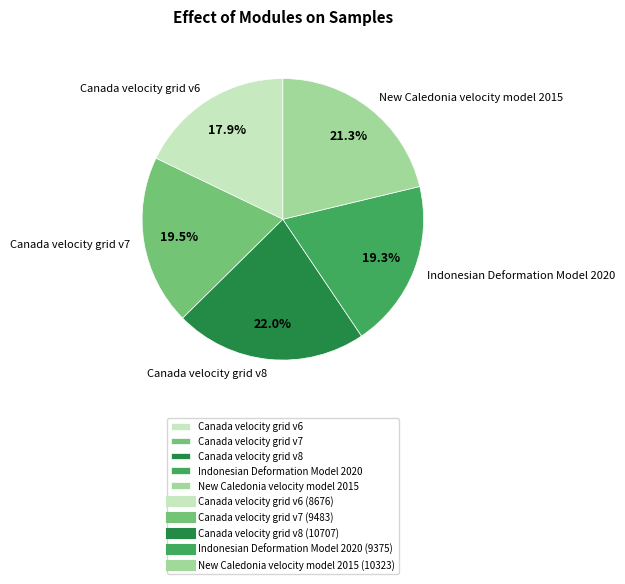

Combined, what portion of the pie is Canada velocity grid v6 and Indonesian Deformation Model 2020?

37.2%